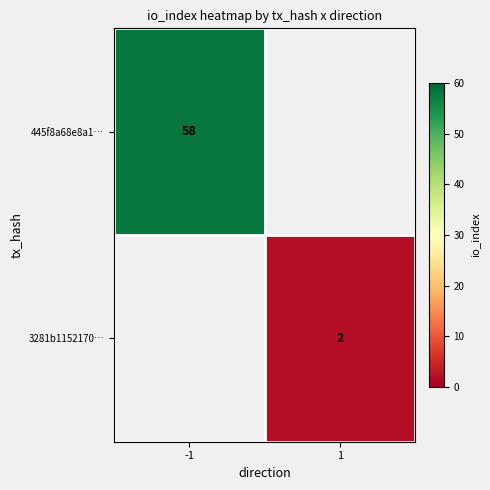

The value of 3281b1152170… at 1 is 1.0. True or false?

False